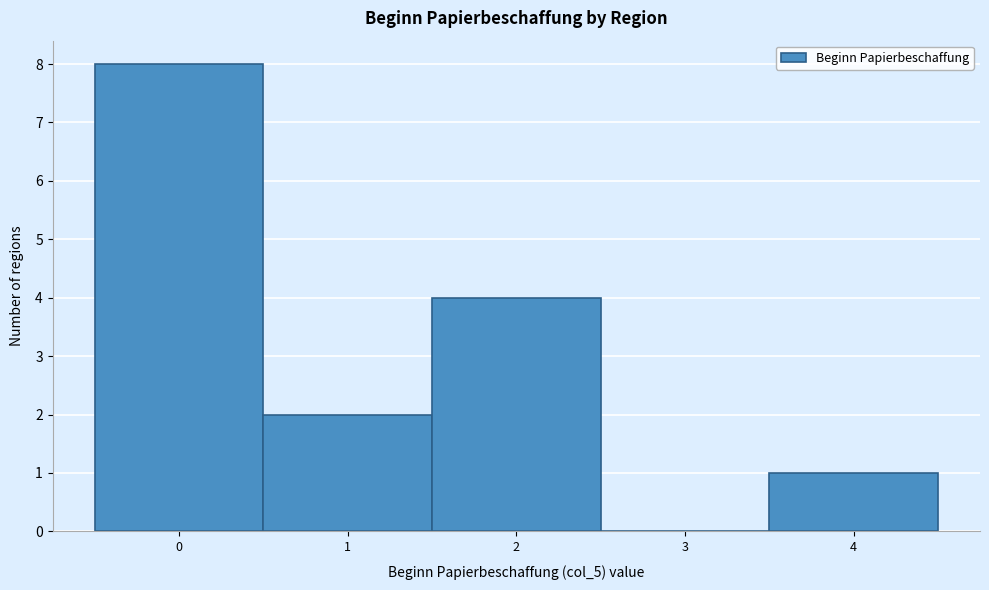

Reading left to right, transcribe this chart: for each bar, give the range it covers on the x-axis and its height. The values are not printed on the chart, so give them approximately, as read against the axis.

-0.5 to 0.5: 8
0.5 to 1.5: 2
1.5 to 2.5: 4
2.5 to 3.5: 0
3.5 to 4.5: 1